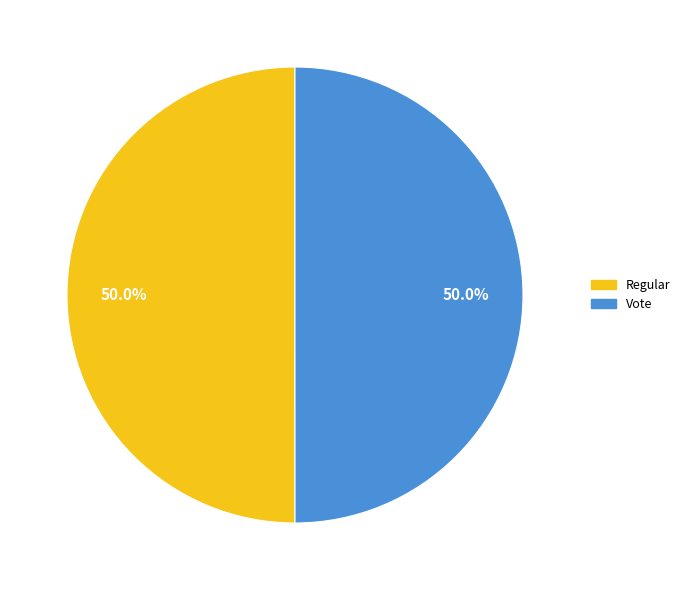

How many slices are in this pie chart?

2